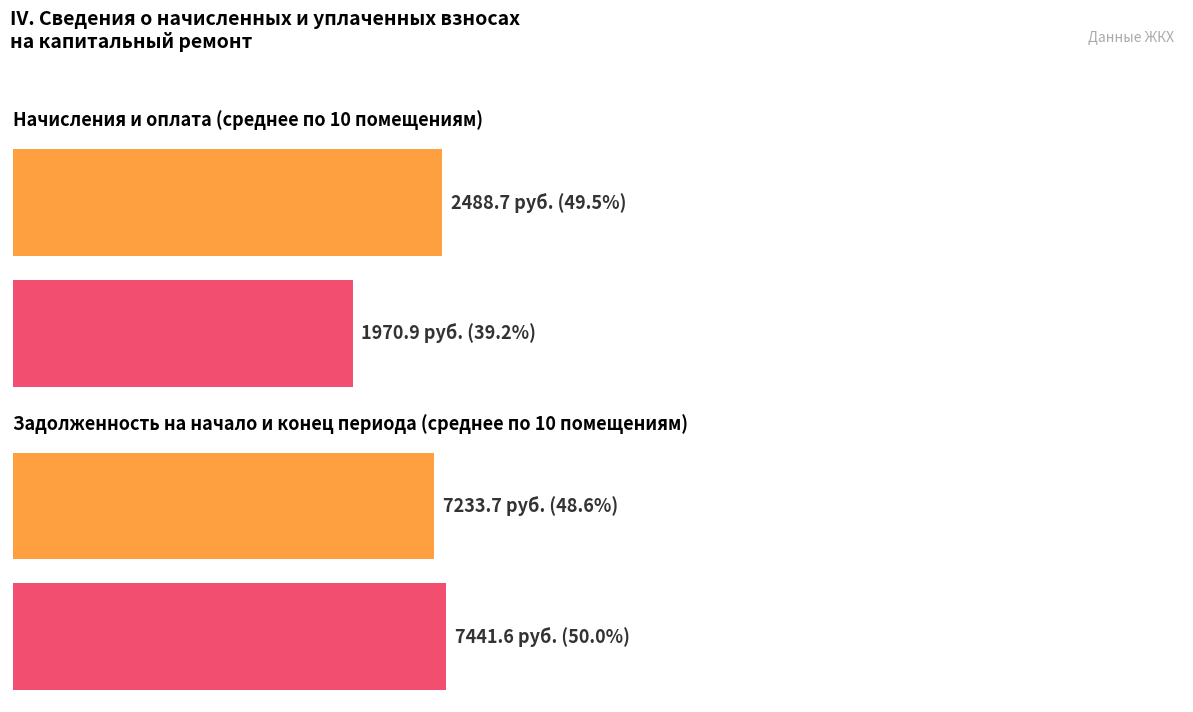

What are all the series names shown in the legend?

начислено, уплачено, задолженность (до), задолженность (после)